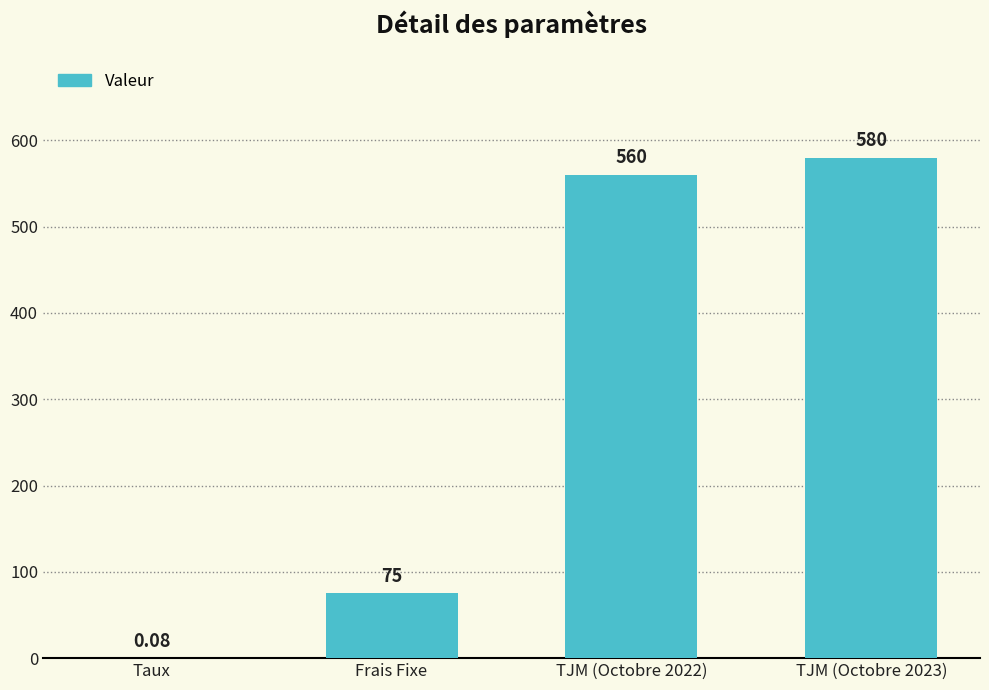

At which label is the value closest to 290?

Frais Fixe